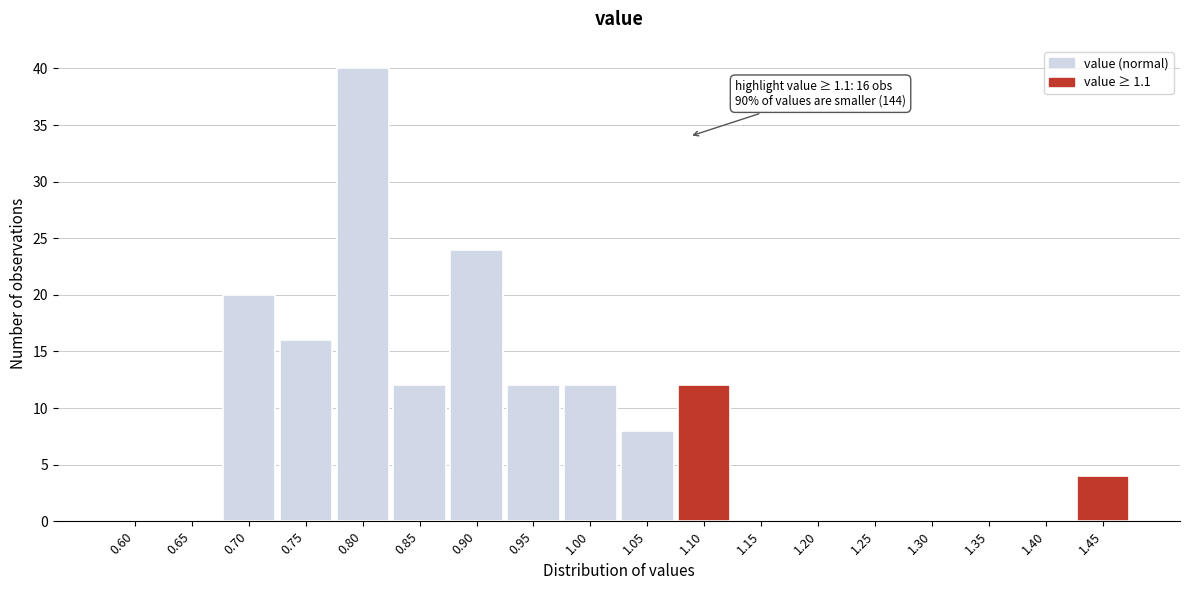

Reading left to right, transcribe all the data shown in this chart.

0.60=0	0.65=0	0.70=20	0.75=16	0.80=40	0.85=12	0.90=24	0.95=12	1.00=12	1.05=8	1.10=12	1.15=0	1.20=0	1.25=0	1.30=0	1.35=0	1.40=0	1.45=4